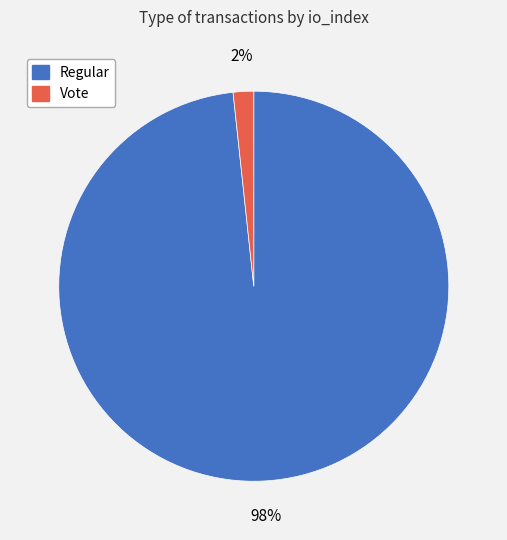

Is there any slice that represents more than half of the pie?

Yes